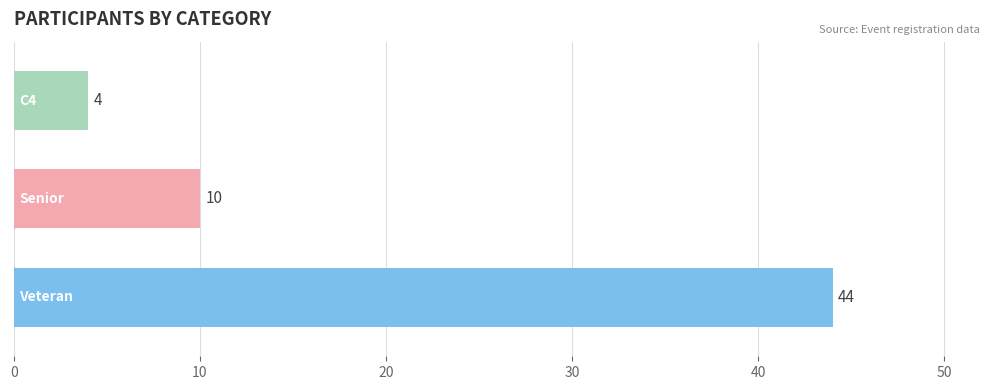

How many values are between 4 and 44?

3